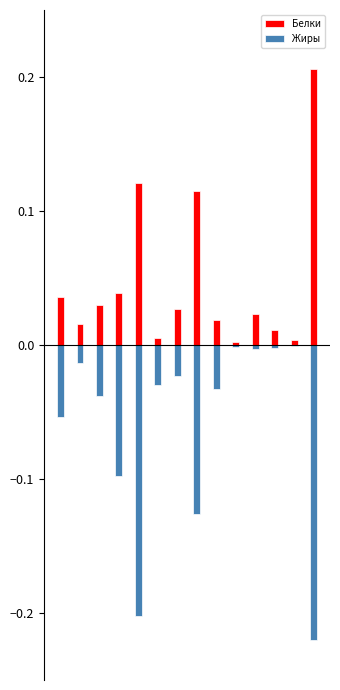

At which label is Белки closest to 0?

9